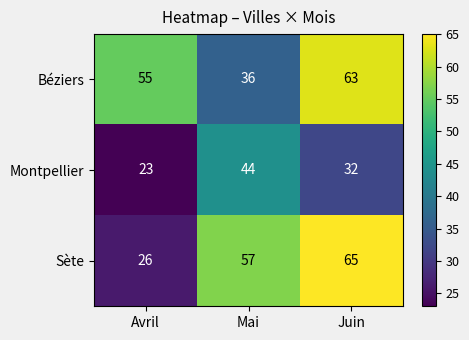

What is the maximum value shown in the chart?

65